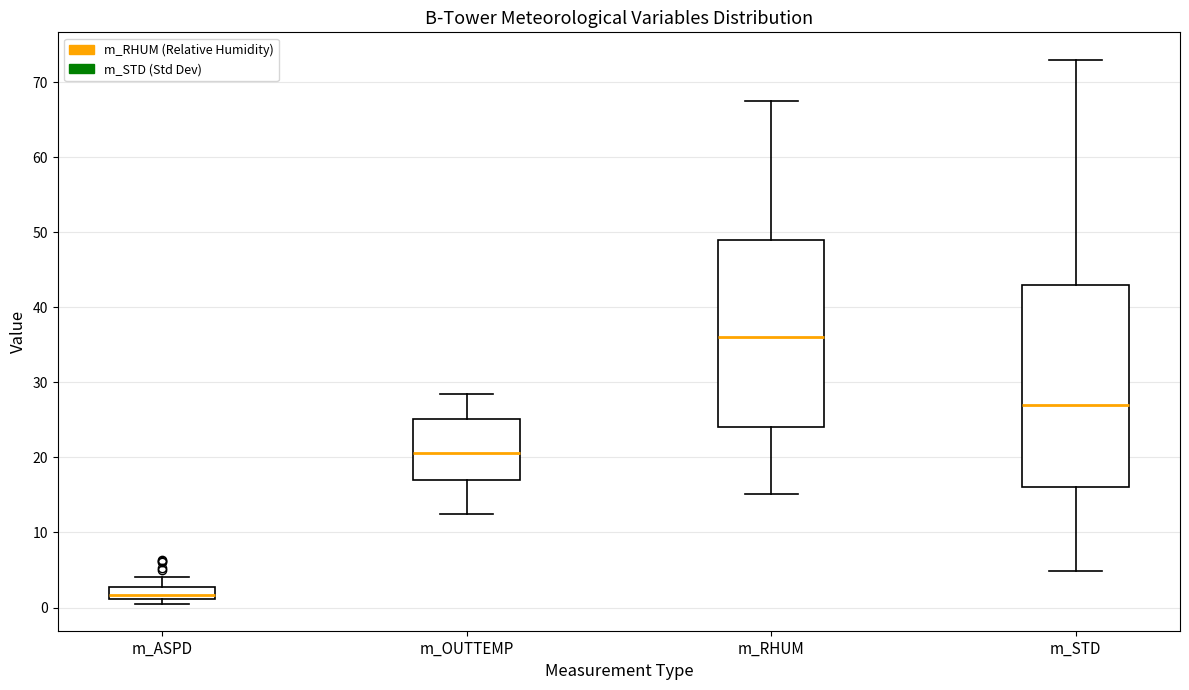

Which box's median line is the lowest?

m_ASPD